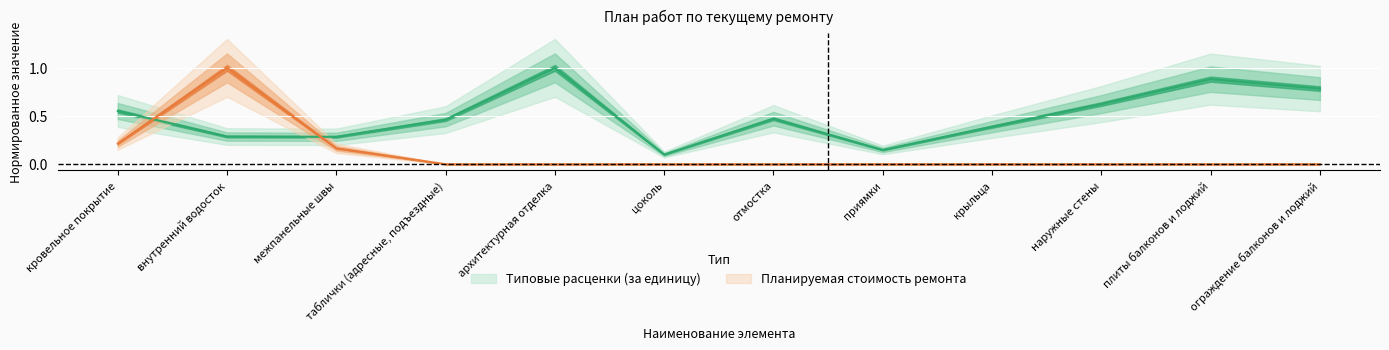

Where do Планируемая стоимость ремонта and Типовые расценки (за единицу) first cross each other?

кровельное покрытие and внутренний водосток